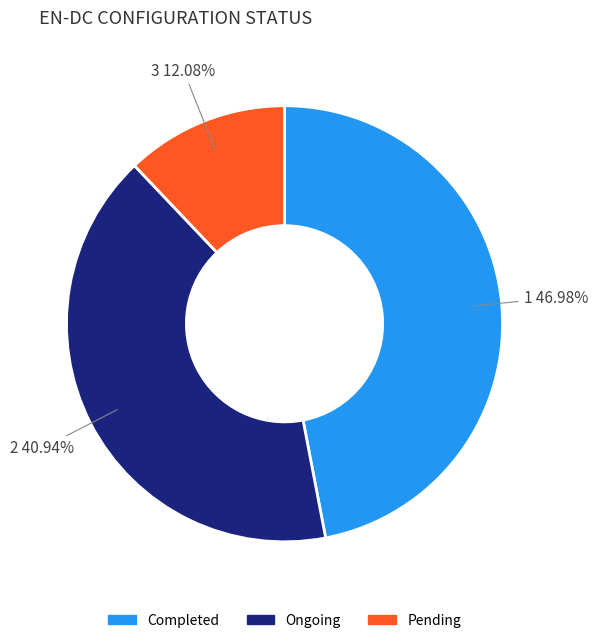

To the nearest percent, what portion does Completed represent?

47%